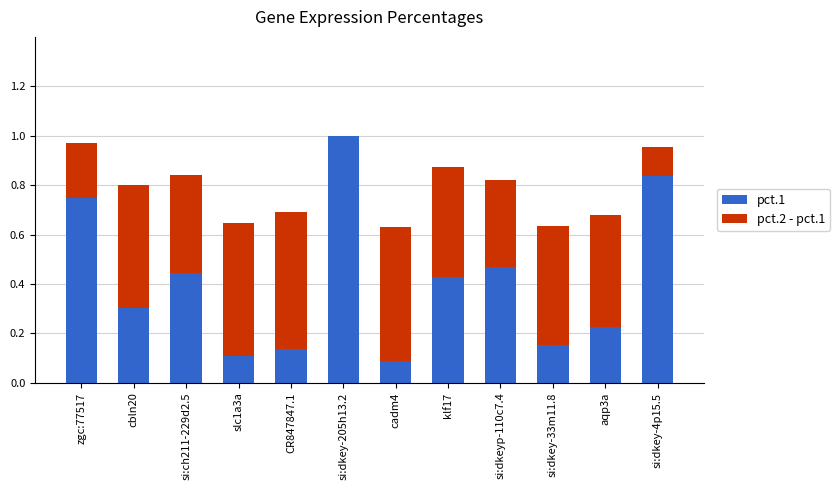

What are all the series names shown in the legend?

pct.1, pct.2 - pct.1